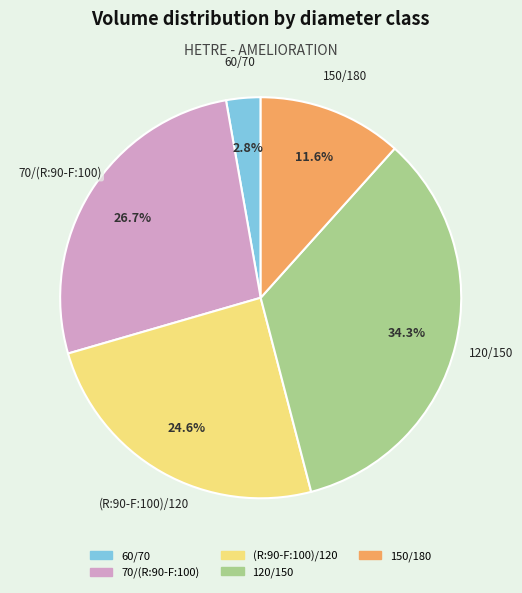

Combined, what portion of the pie is 120/150 and (R:90-F:100)/120?

58.9%